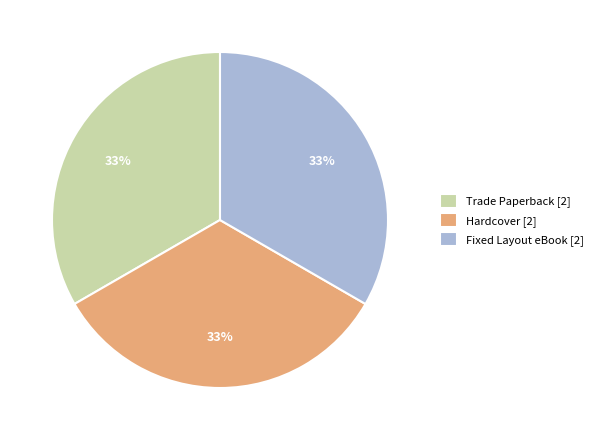

How many slices are in this pie chart?

3